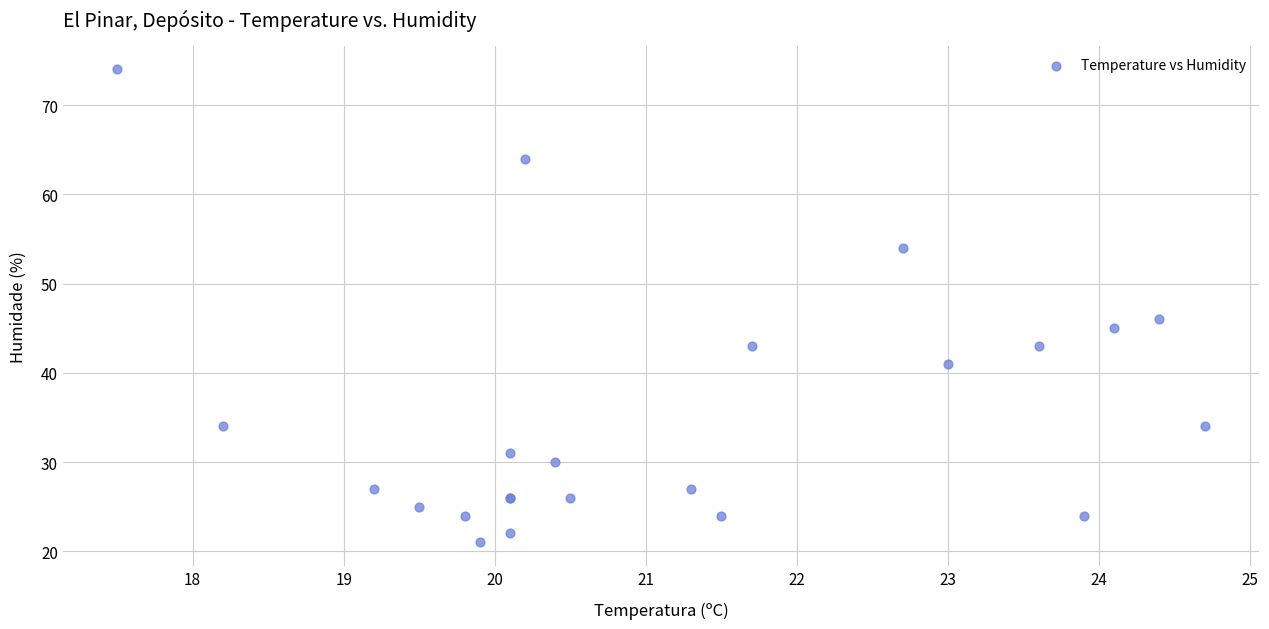

What Y value in the scatter plot is closest to 47?

46